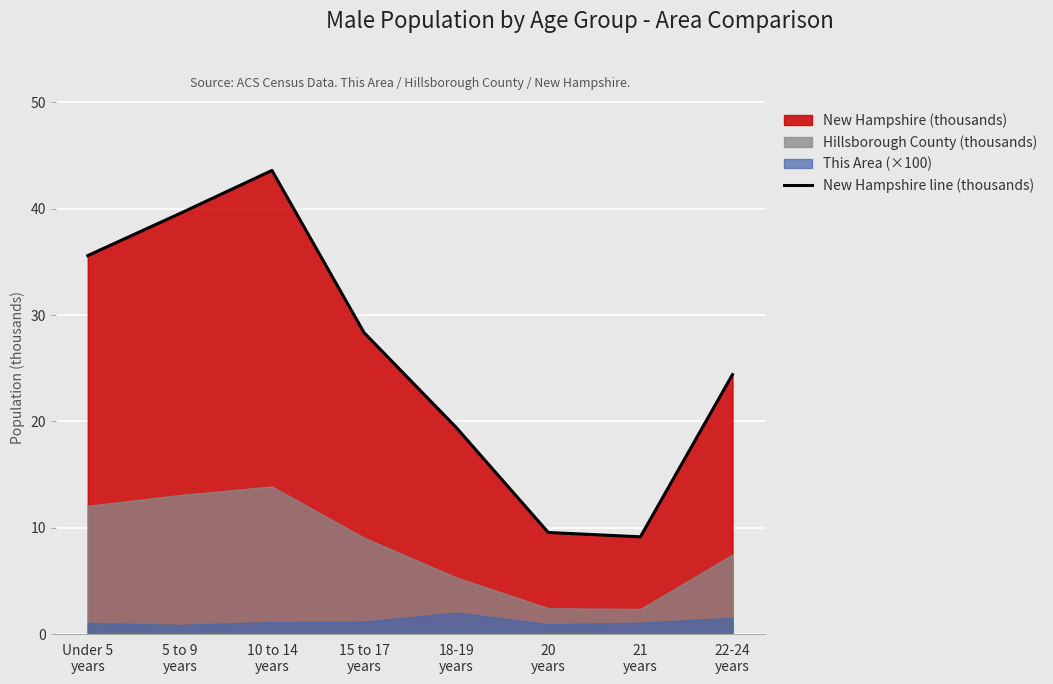

Is it true that the value at 18-19
years is 8.6?

False